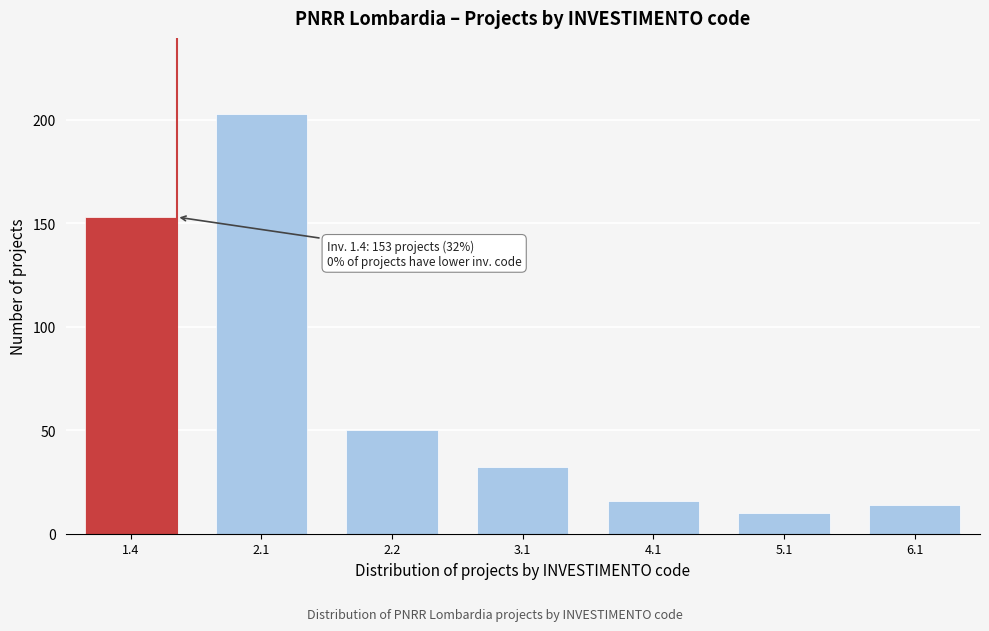

Reading left to right, transcribe all the data shown in this chart.

1.4=153	2.1=203	2.2=50	3.1=32	4.1=16	5.1=10	6.1=14